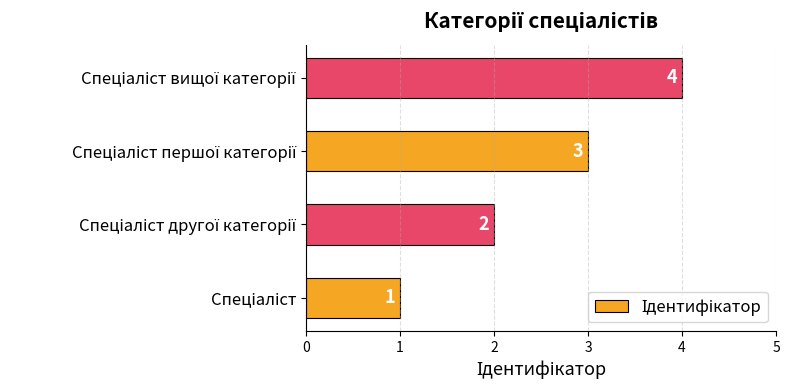

What is the difference between the maximum and minimum values?

3